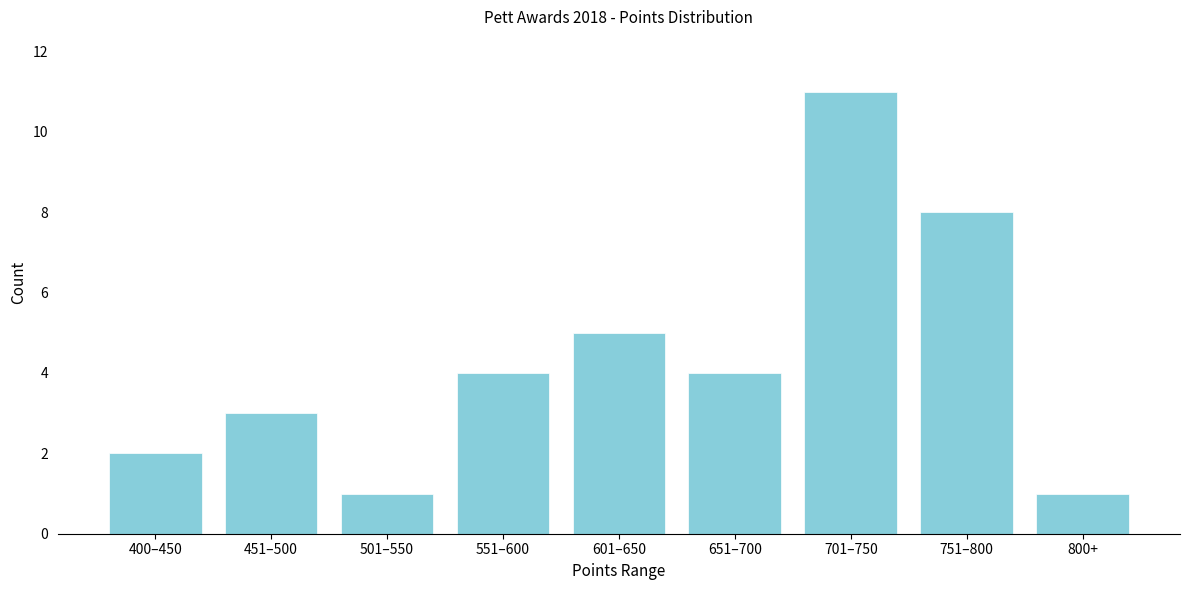

Reading left to right, what are all the values shown in this chart?

400–450=2	451–500=3	501–550=1	551–600=4	601–650=5	651–700=4	701–750=11	751–800=8	800+=1